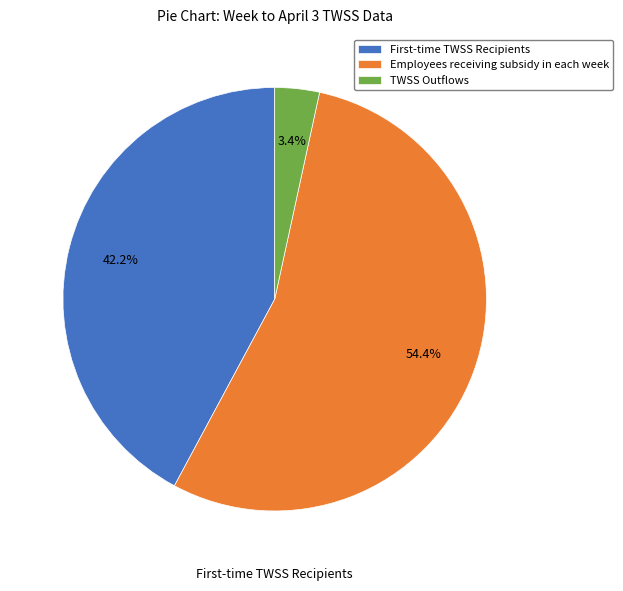

How much of the chart is everything except TWSS Outflows?

96.6%